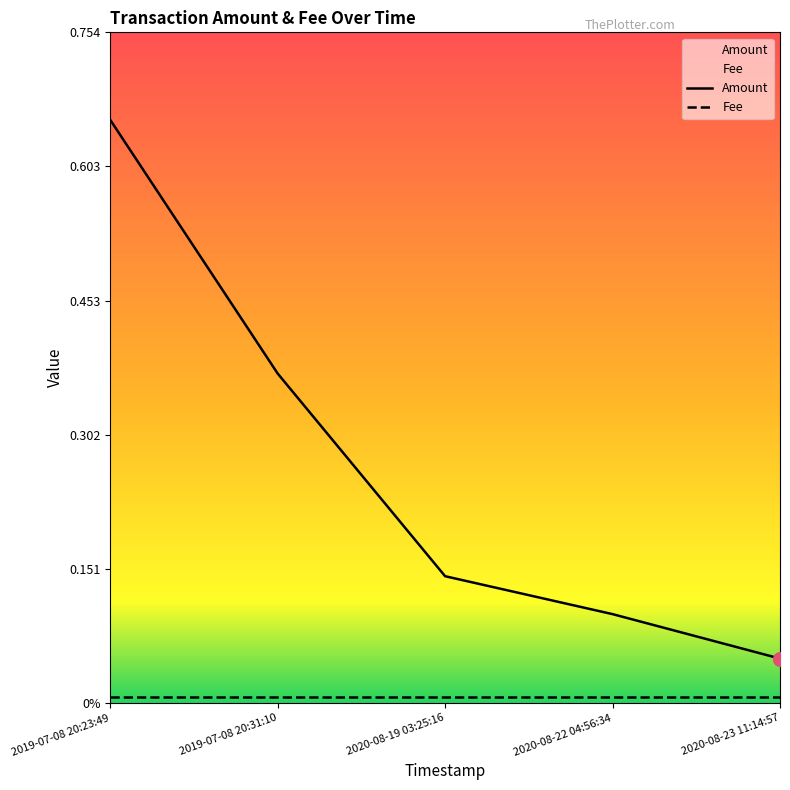

What is the difference between the maximum and second lowest values in the Amount series?

0.6